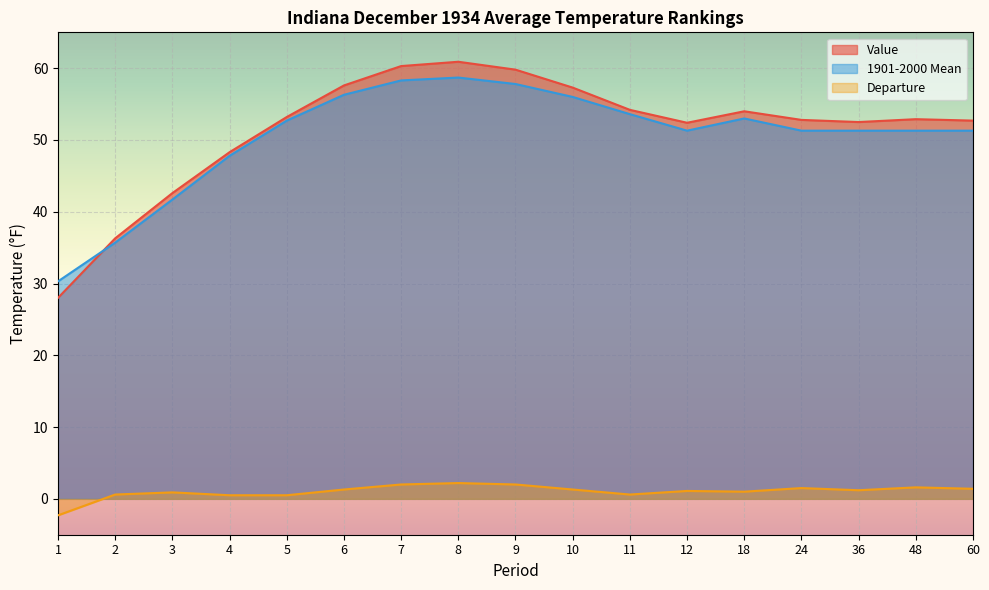

Between which two adjacent categories do Value and 1901-2000 Mean first intersect?

1 and 2